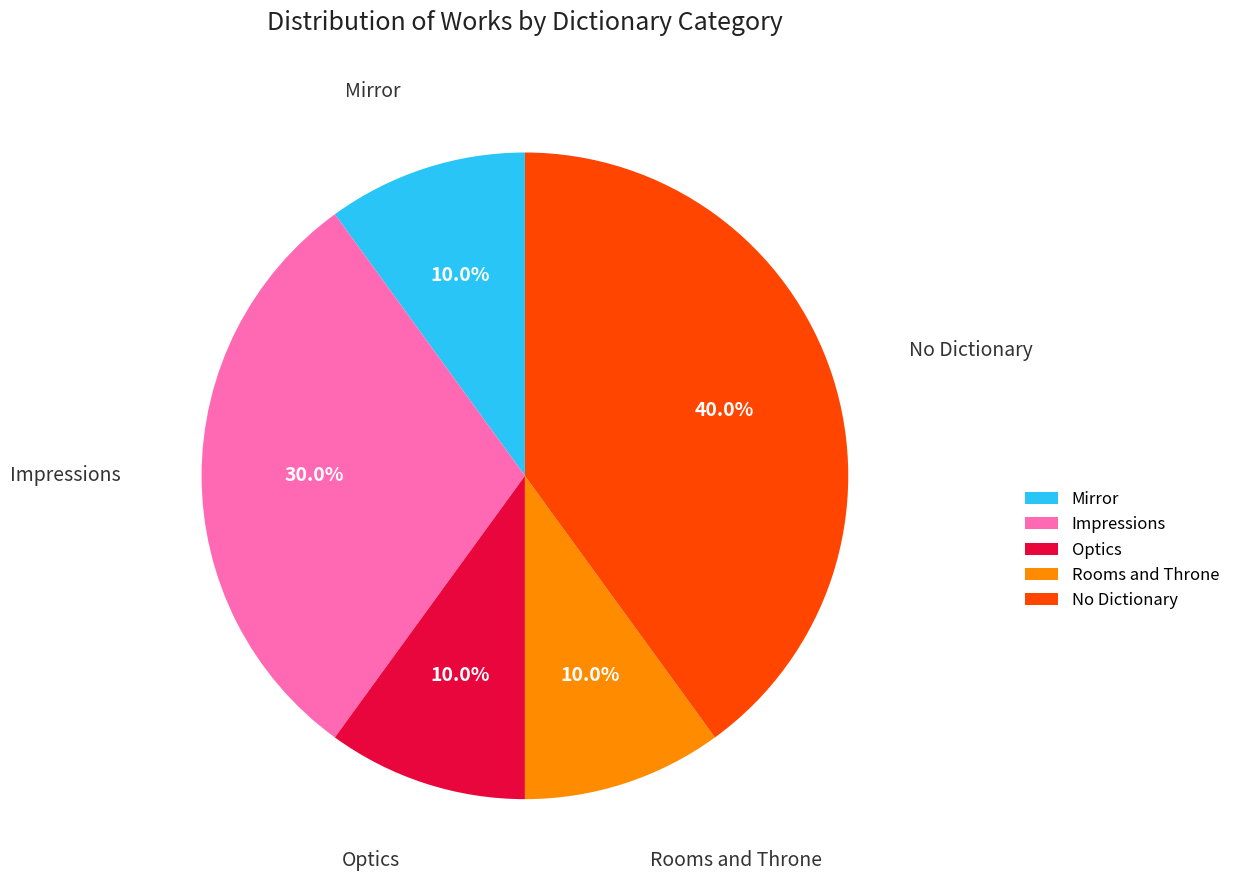

What portion of the pie excludes Impressions?

70.0%